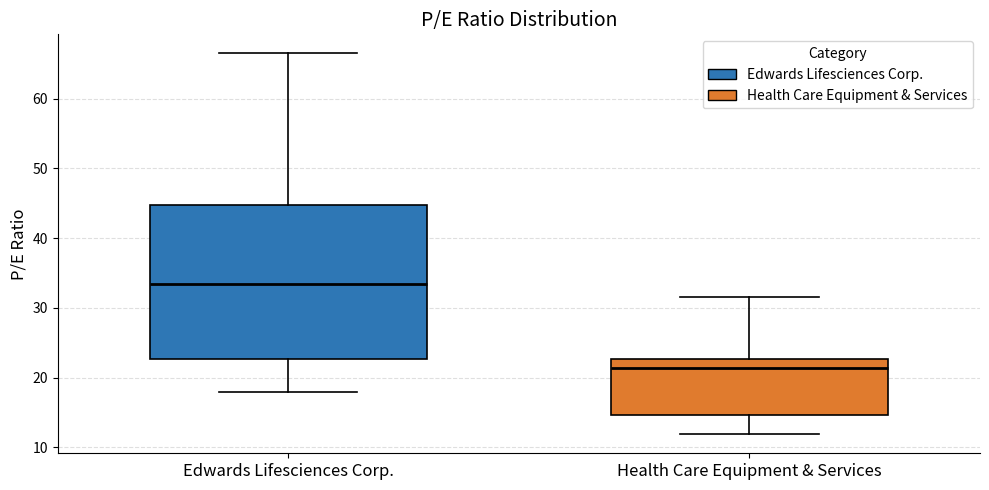

Reading left to right, transcribe this box plot: for each box, give where its median line is, the range the box spans, and where its two whiskers end, as read against the y-axis. The values are not printed on the chart, so give them approximately, as read against the axis.

Edwards Lifesciences Corp.: median 33, box 23 to 45, whiskers 18 to 66
Health Care Equipment & Services: median 21, box 15 to 23, whiskers 12 to 32